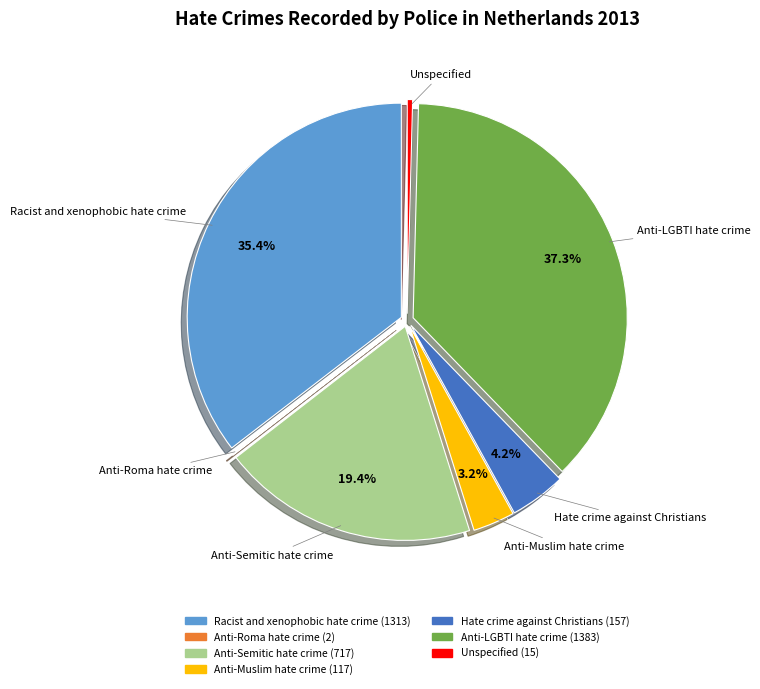

Is the sum of Unspecified and Hate crime against Christians greater than half?

No